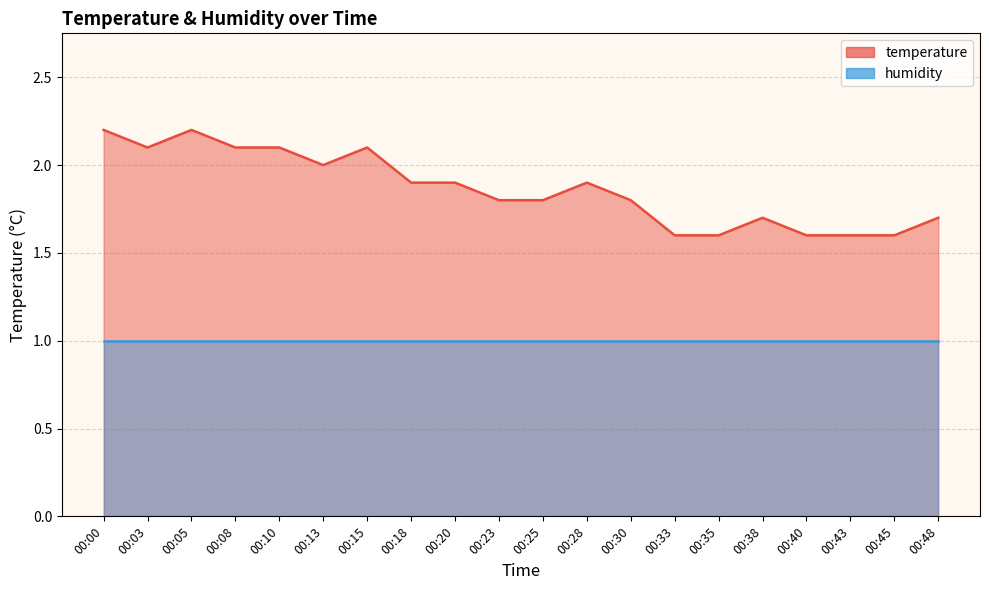

Between 00:00 and 00:13, which is larger?

00:00